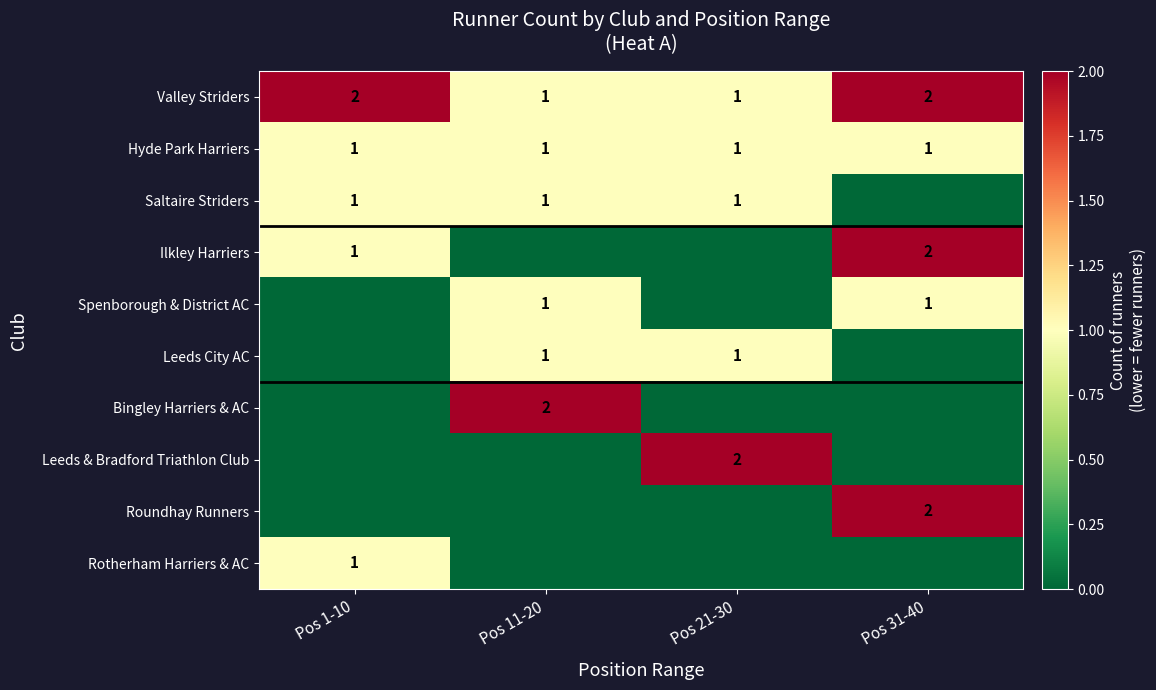

How many distinct data groups are displayed?

10